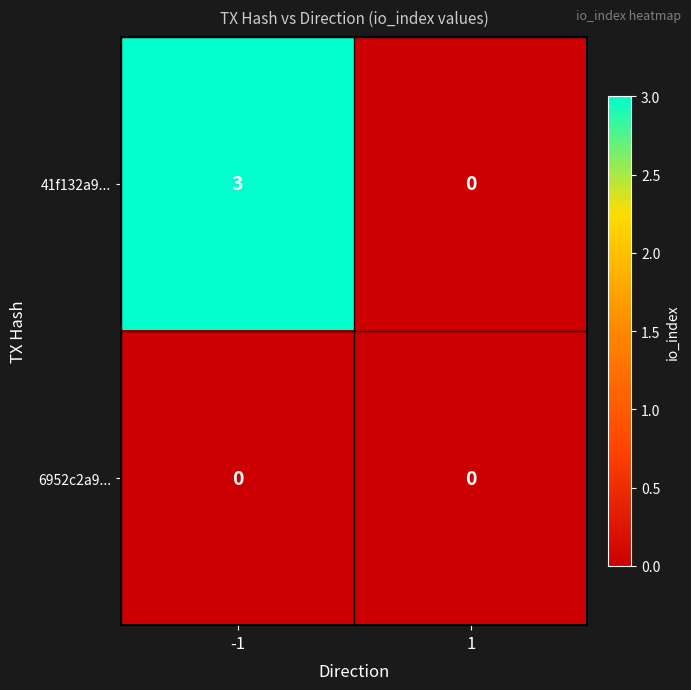

At -1, list the series in order from largest to smallest.

41f132a9..., 6952c2a9...